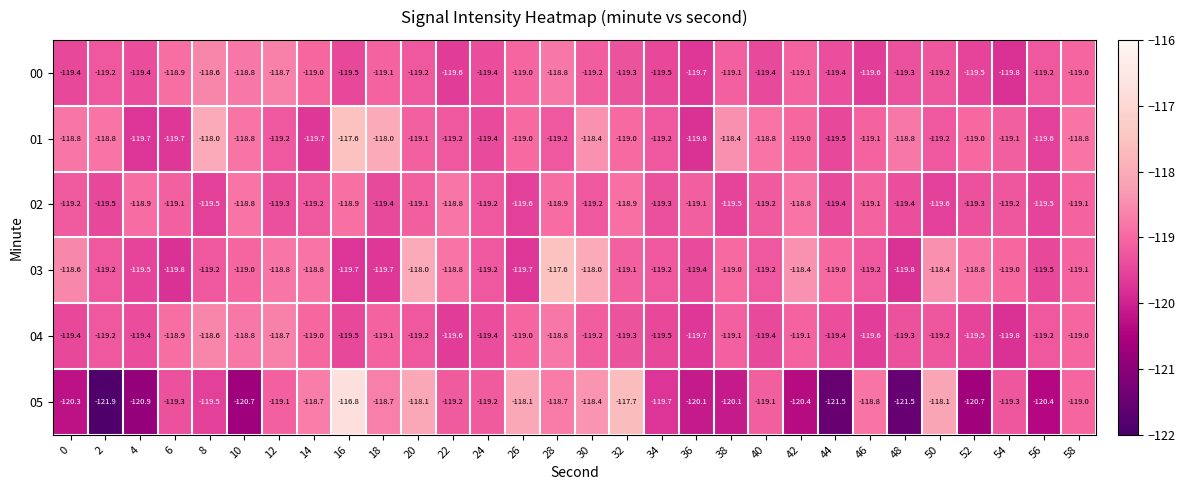

What is the total value across all series at 12?

-713.8